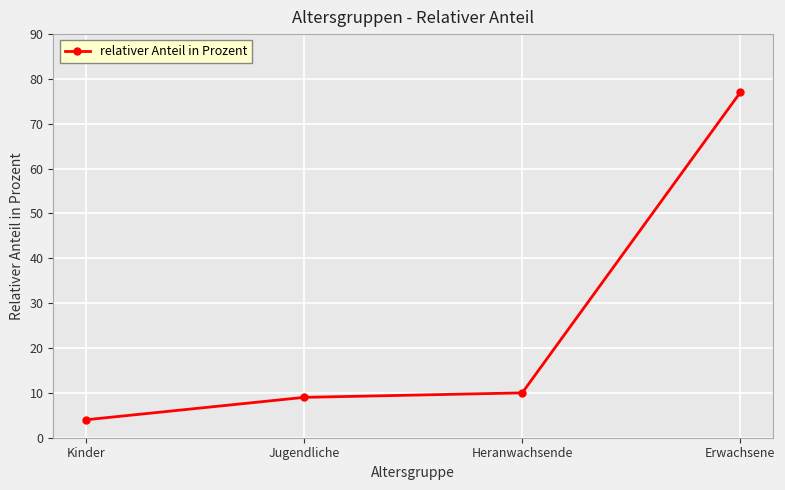

What is the label of the 4th point from the right?

Kinder